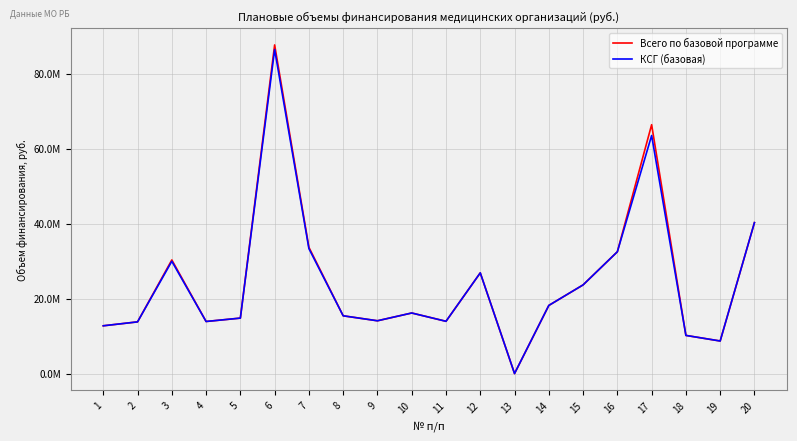

True or false: КСГ (базовая) and Всего по базовой программе cross at least once.

False